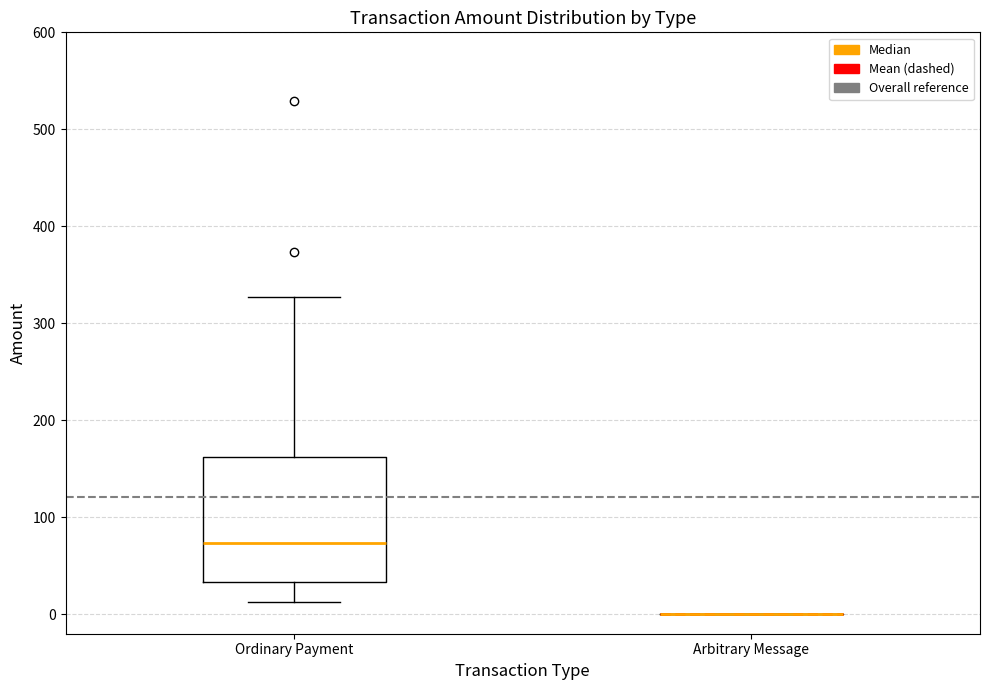

Which box is the tallest, from its lower edge to its upper edge?

Ordinary Payment